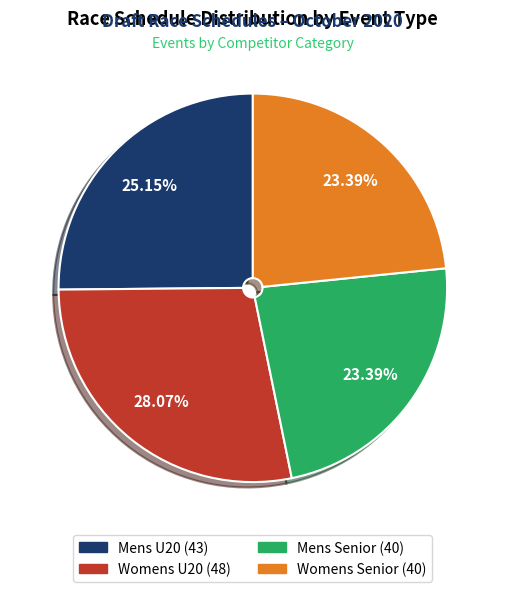

To the nearest percent, what is the average slice percentage?

25%